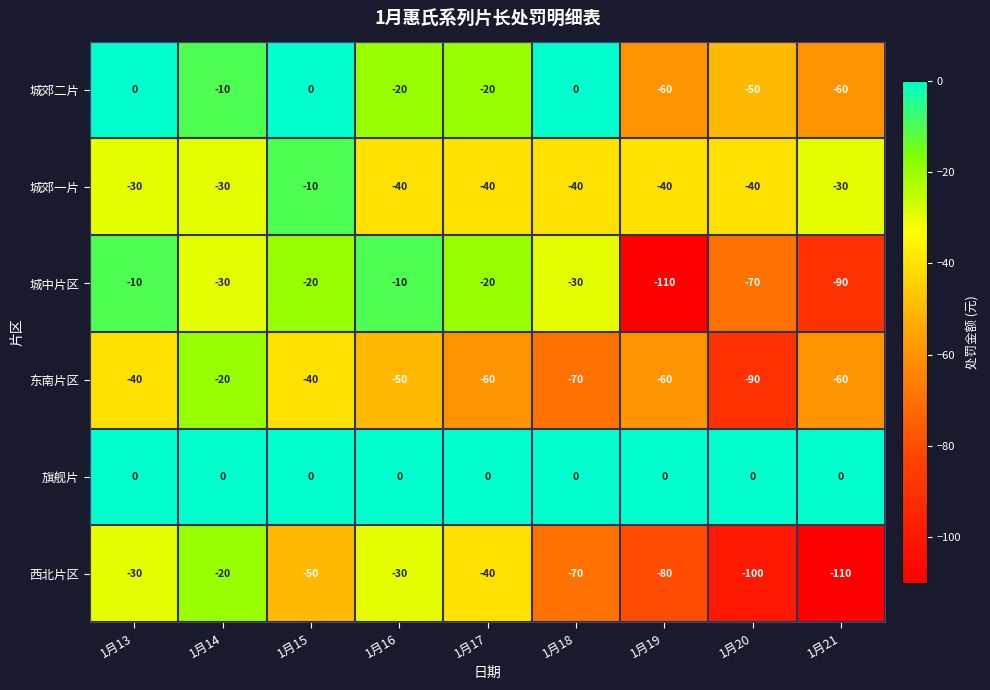

The 东南片区 series shows -84 at 1月17. True or false?

False